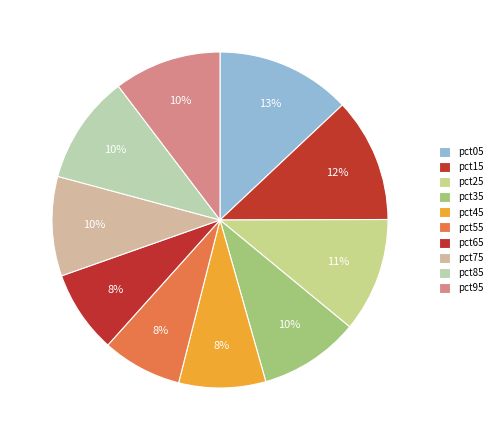

How many slices are in this pie chart?

10